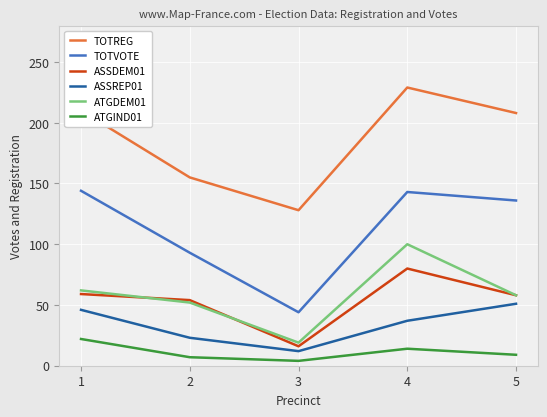

Where is the first local maximum for ASSDEM01?

4